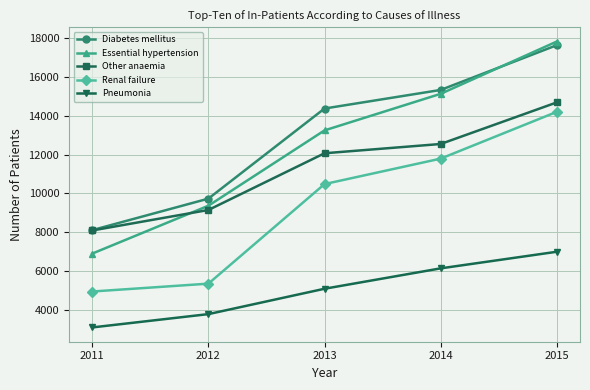

How many Diabetes mellitus values are between 9723 and 15331?

3